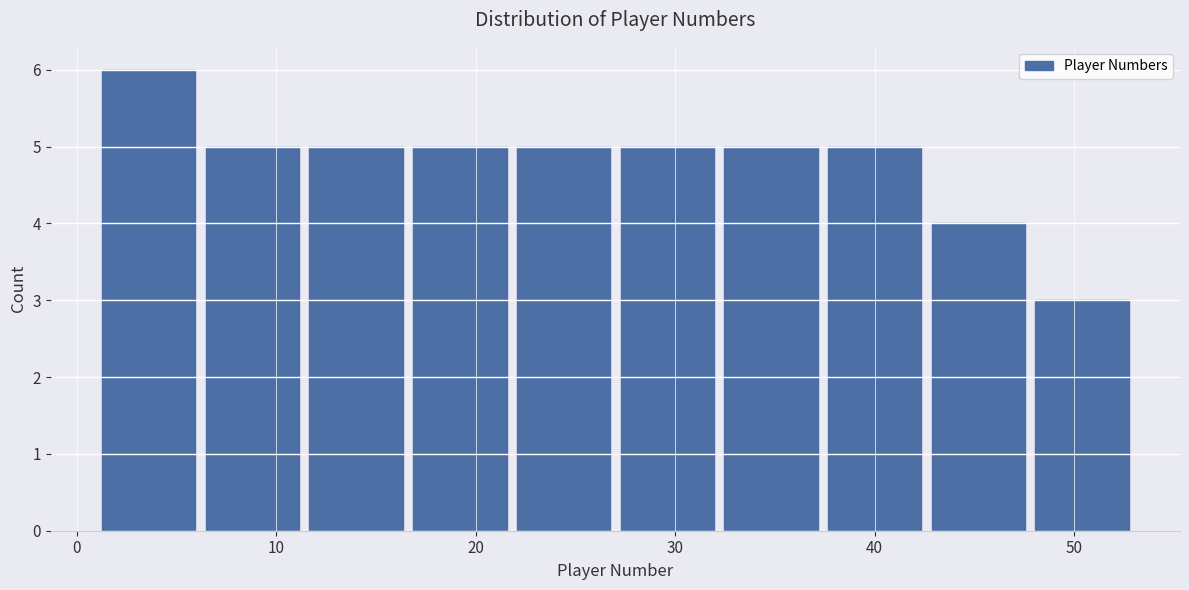

Reading left to right, transcribe this chart: for each bar, give the range it covers on the x-axis and its height. Neither the bar edges nor the heights are printed on the chart, so give them approximately, as read against the axes.

1.0 to 6.2: 6
6.2 to 11.4: 5
11.4 to 16.6: 5
16.6 to 21.8: 5
21.8 to 27.0: 5
27.0 to 32.2: 5
32.2 to 37.4: 5
37.4 to 42.6: 5
42.6 to 47.8: 4
47.8 to 53.0: 3